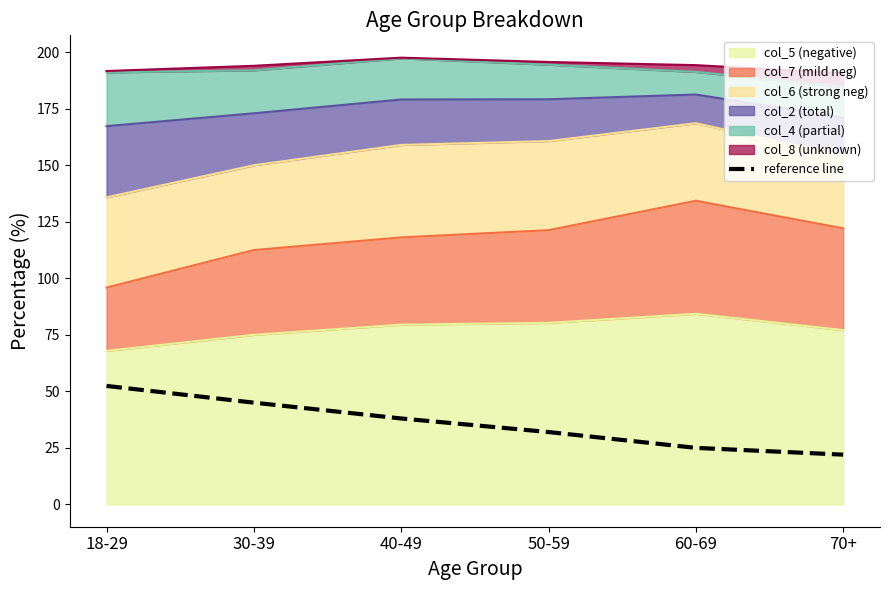

True or false: the data has more than 0 interior local peaks.

False